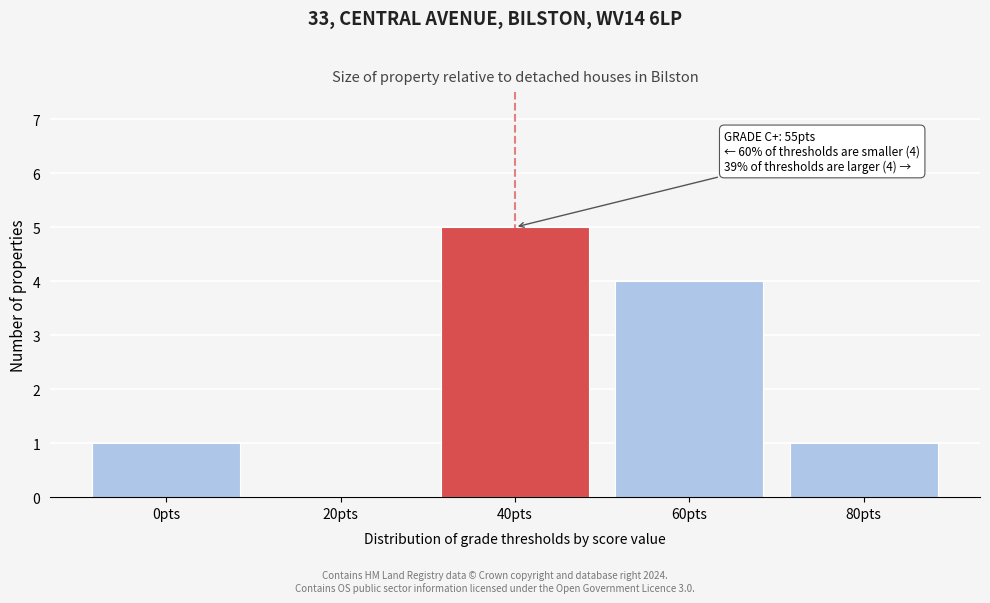

Reading right to left, what are all the values shown in this chart?

80pts=1	60pts=4	40pts=5	20pts=0	0pts=1